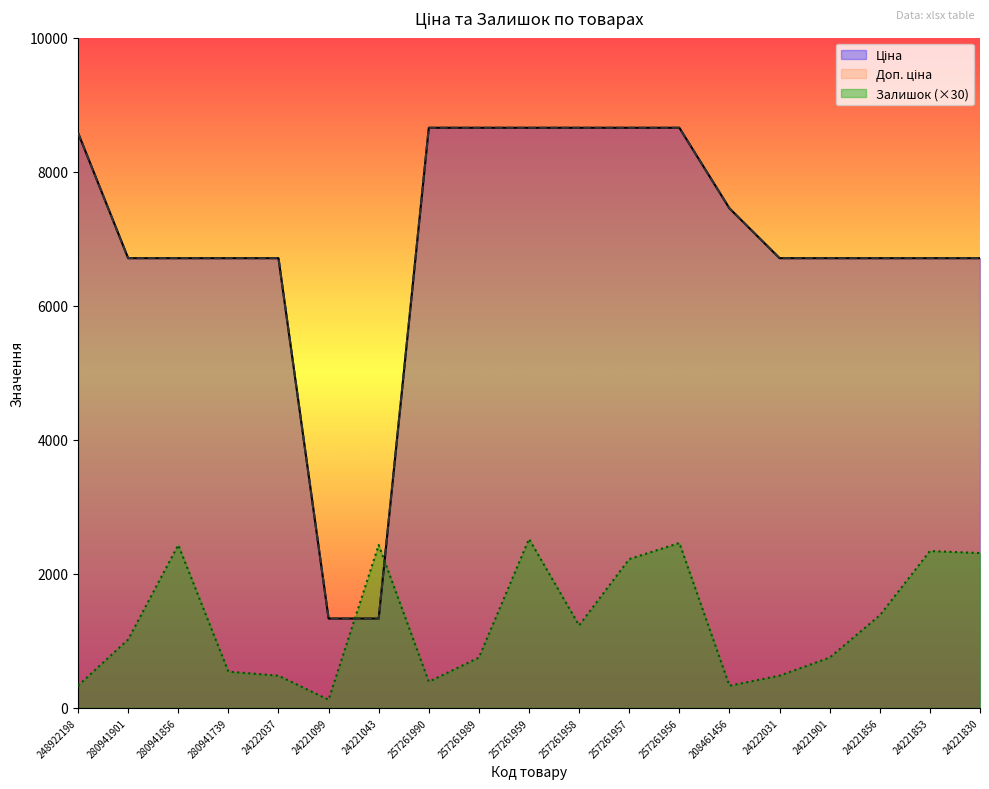

The value of Залишок at 257261958 is 1230.0. True or false?

True